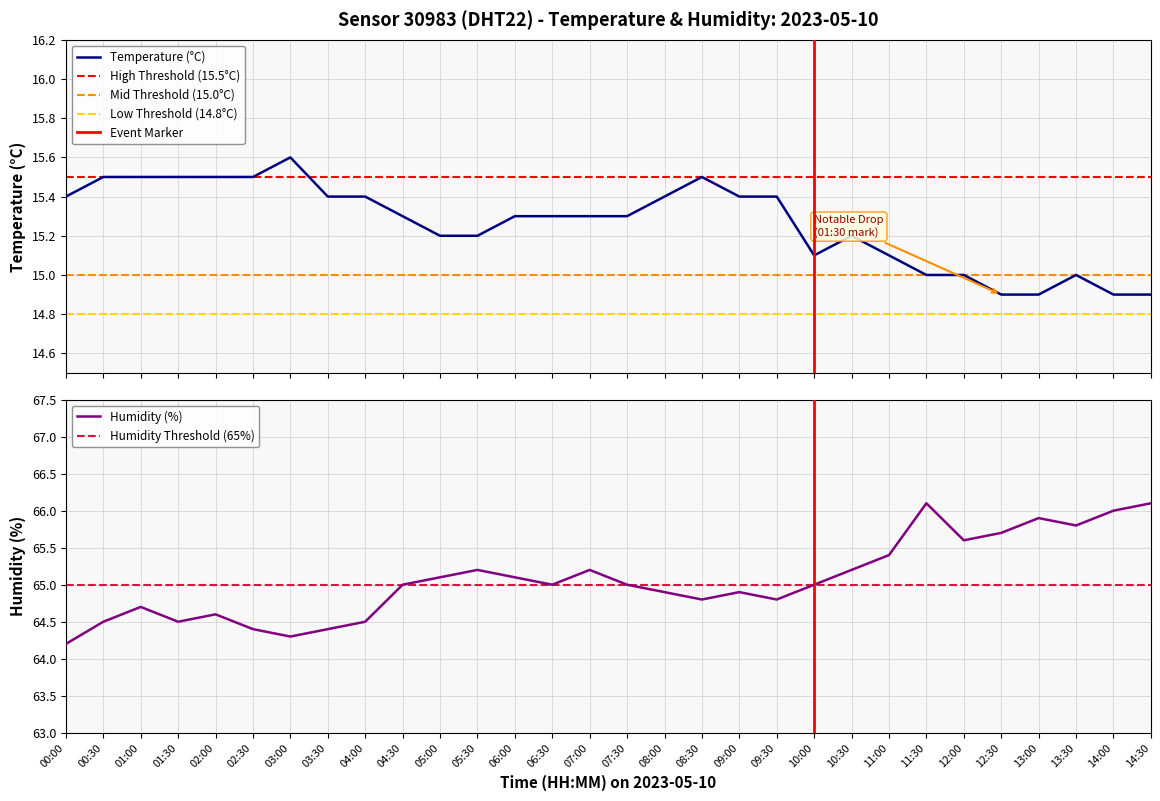

The value of Humidity (%) at 09:00 is 64.9. True or false?

True